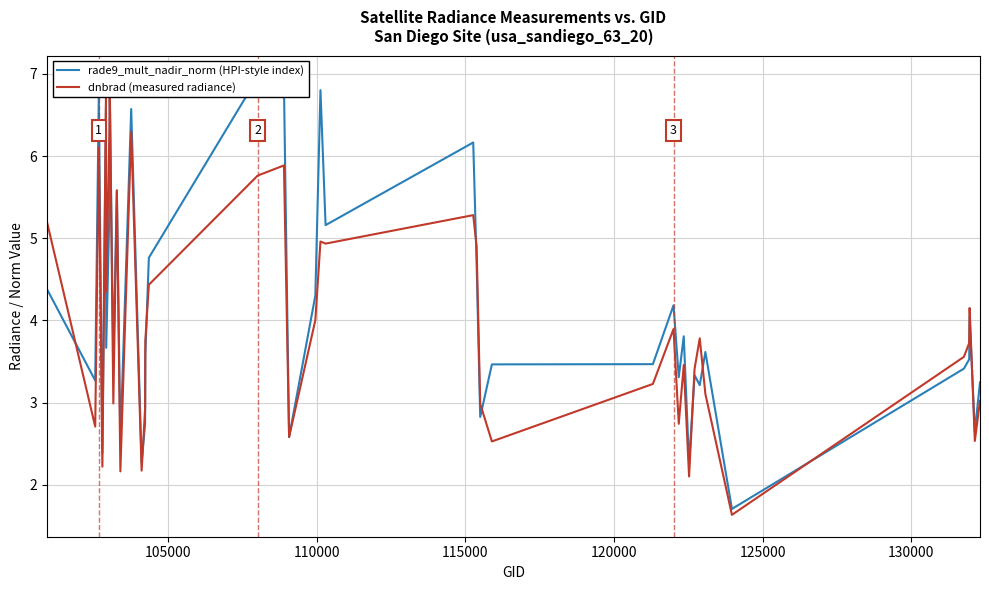

Does the chart display data point markers on the line(s)?

No